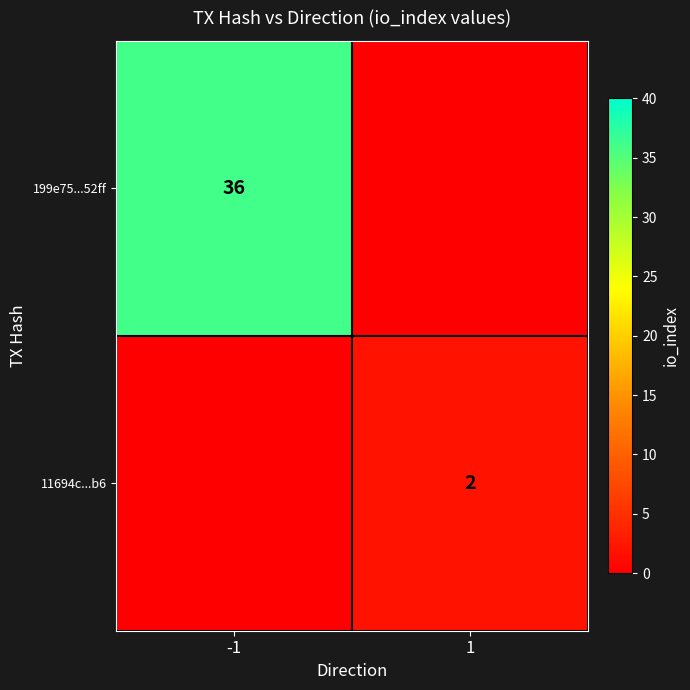

Is it true that 11694c...b6 equals 2 at 1?

True